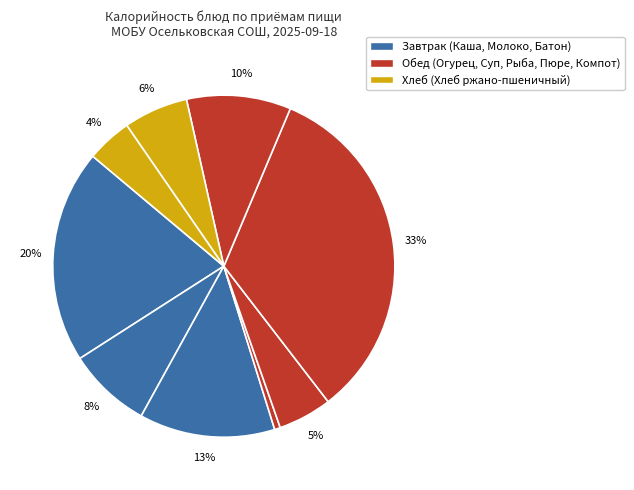

How many segments does this pie chart have?

9